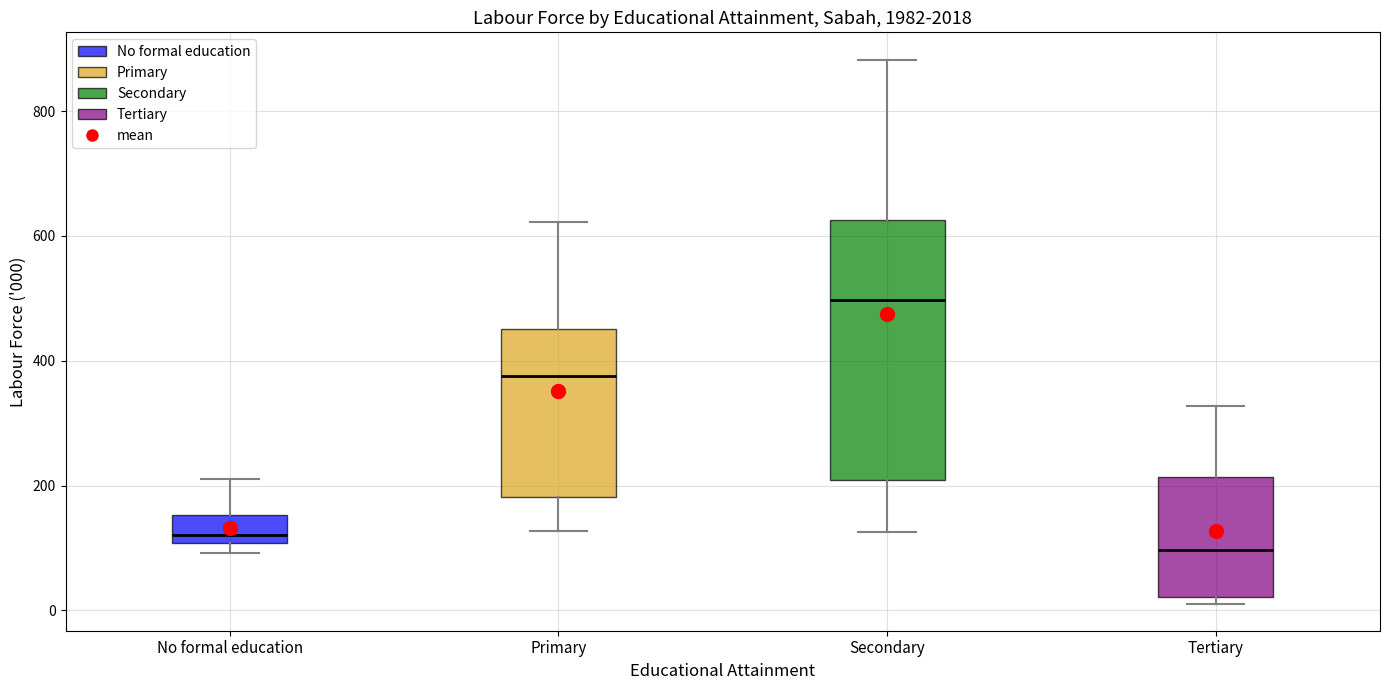

Reading left to right, transcribe this box plot: for each box, give where its median line is, the range the box spans, and where its two whiskers end, as read against the y-axis. The values are not printed on the chart, so give them approximately, as read against the axis.

No formal education: median 120, box 100 to 160, whiskers 100 (just below the box's lower edge) to 220
Primary: median 380, box 180 to 460, whiskers 120 to 620
Secondary: median 500, box 200 to 620, whiskers 120 to 880
Tertiary: median 100, box 20 to 220, whiskers 20 (just below the box's lower edge) to 320